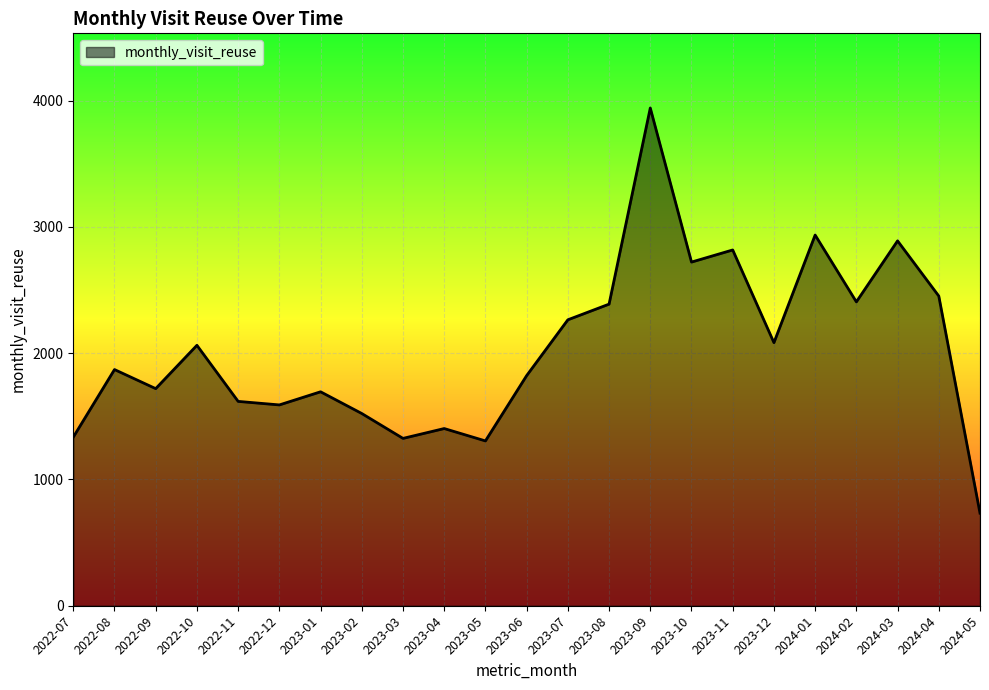

Is it true that the value at 2024-03 is 2889?

True